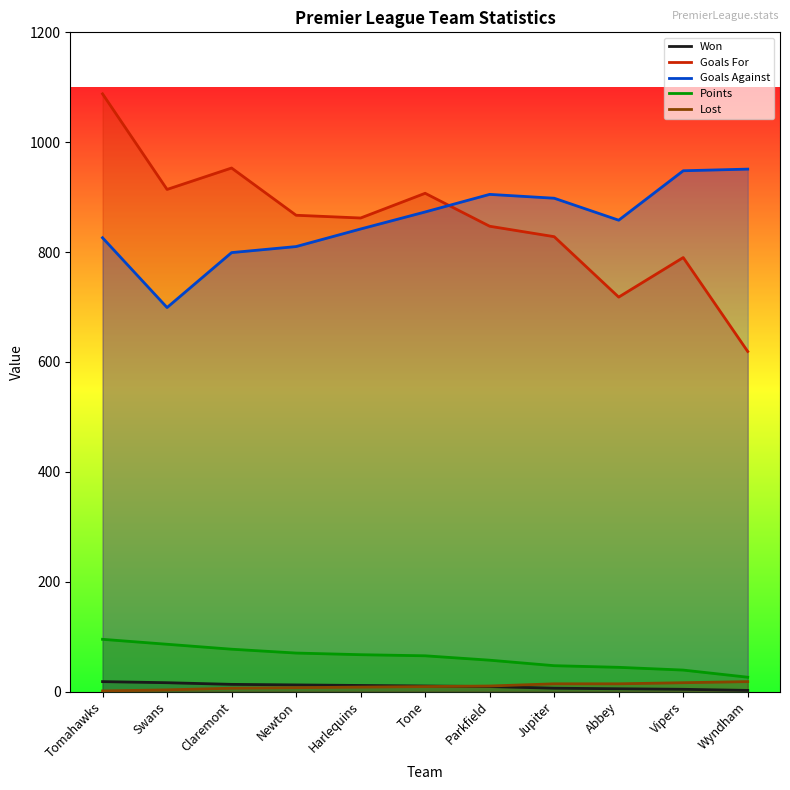

What is the spread (max minus min) of values at Harlequins?

854